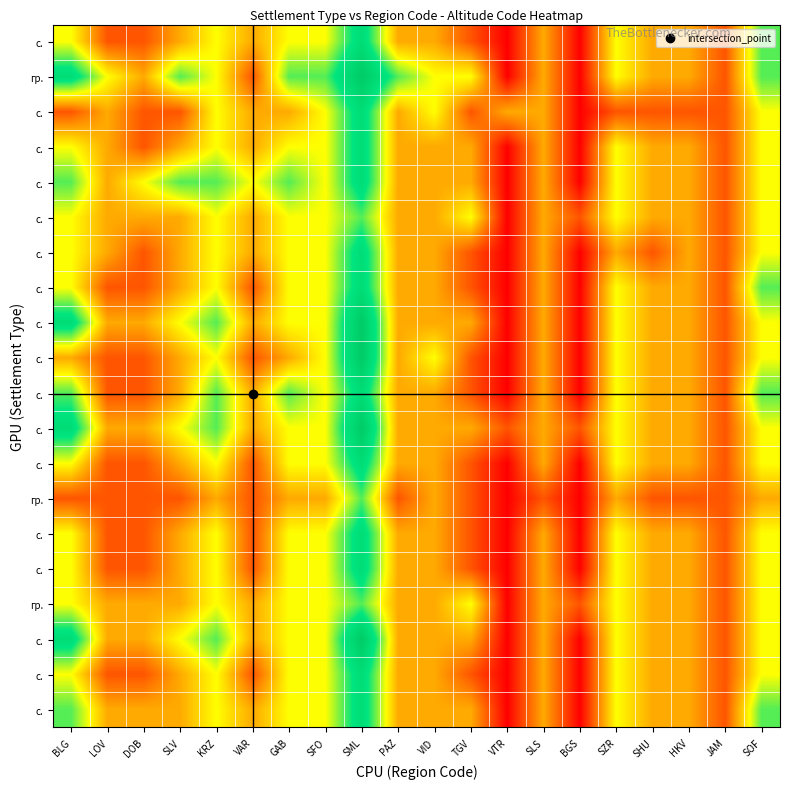

At which category does the chart reach its minimum across all series?

VTR